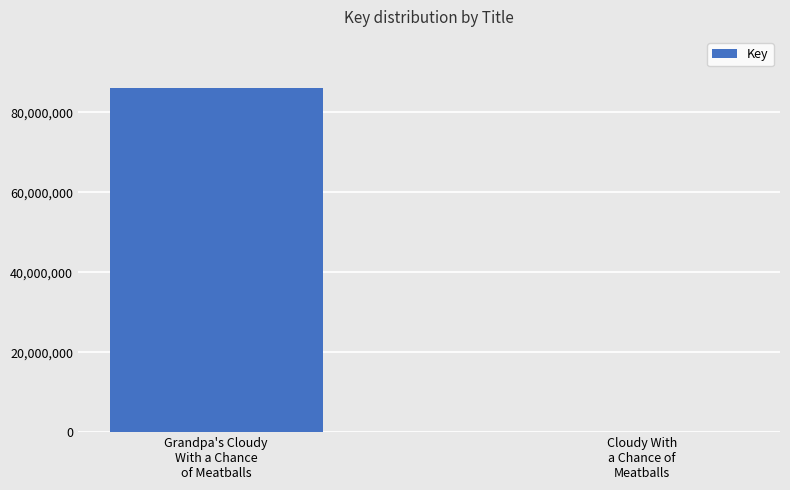

What is the sum of all values?

85984407